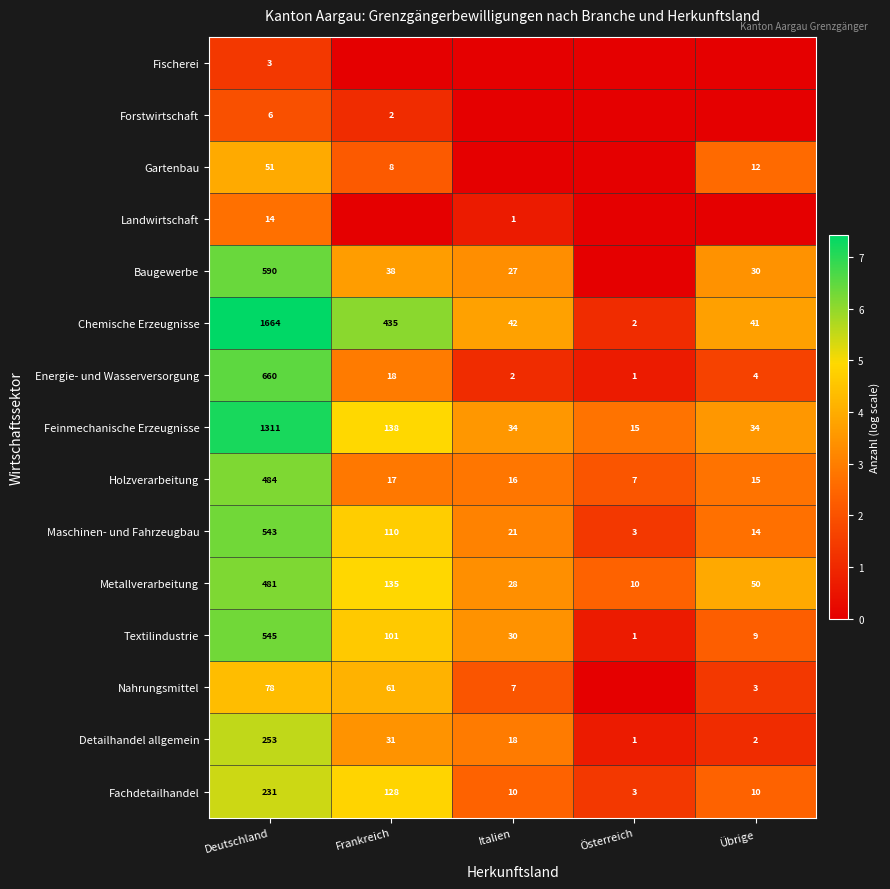

At which category is the sum across all series the highest?

Deutschland